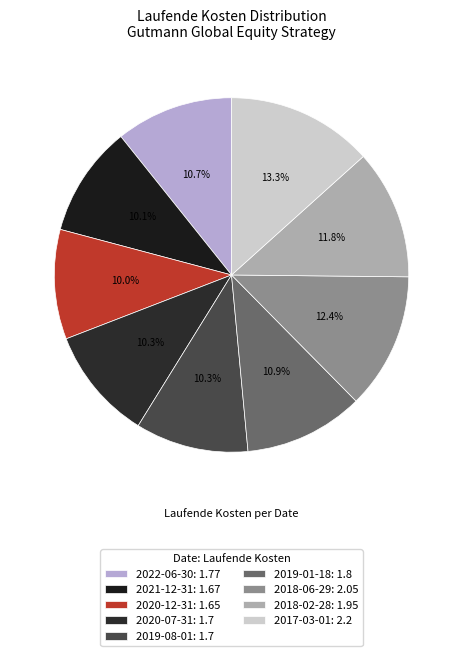

To the nearest percent, what percentage of the pie is 2019-08-01?

10%